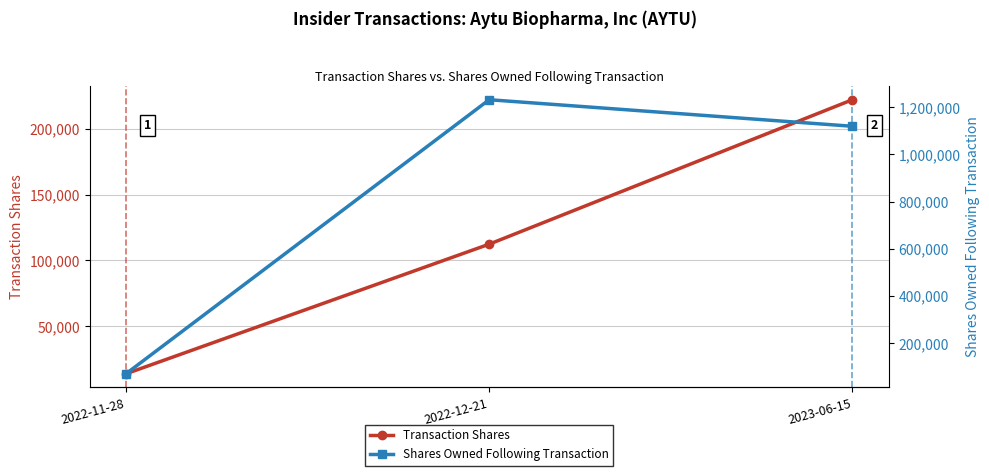

Is it true that Transaction Shares equals 112371 at 2022-12-21?

True